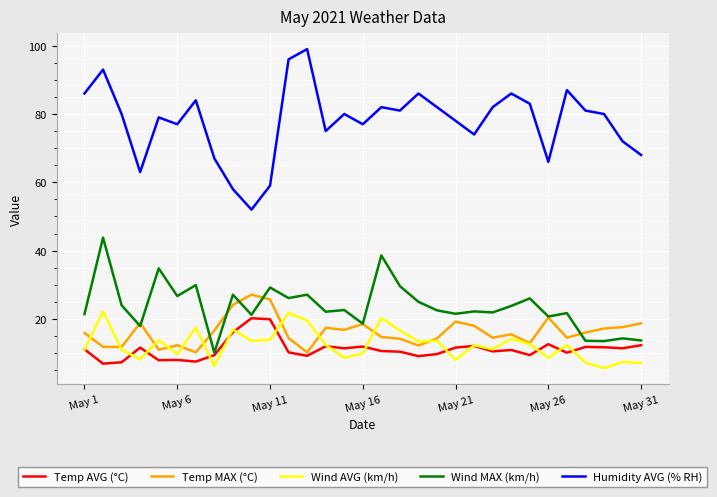

True or false: Temp MAX (°C) and Humidity AVG (% RH) intersect in this chart.

False